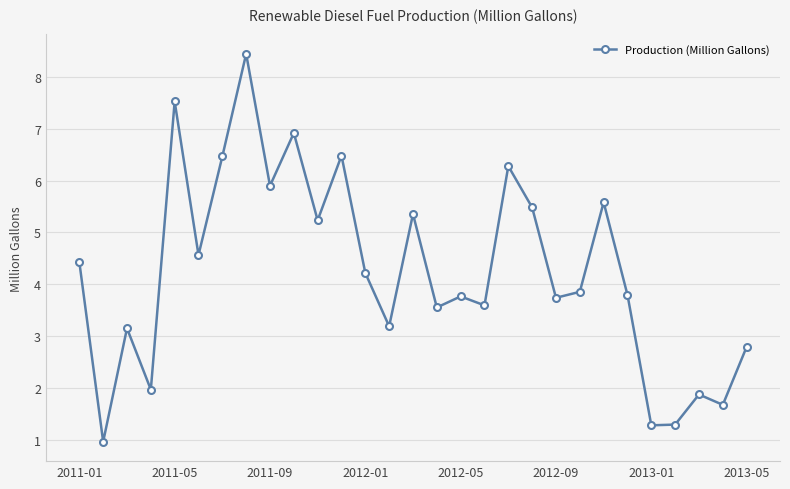

What is the smallest value displayed?

1.0